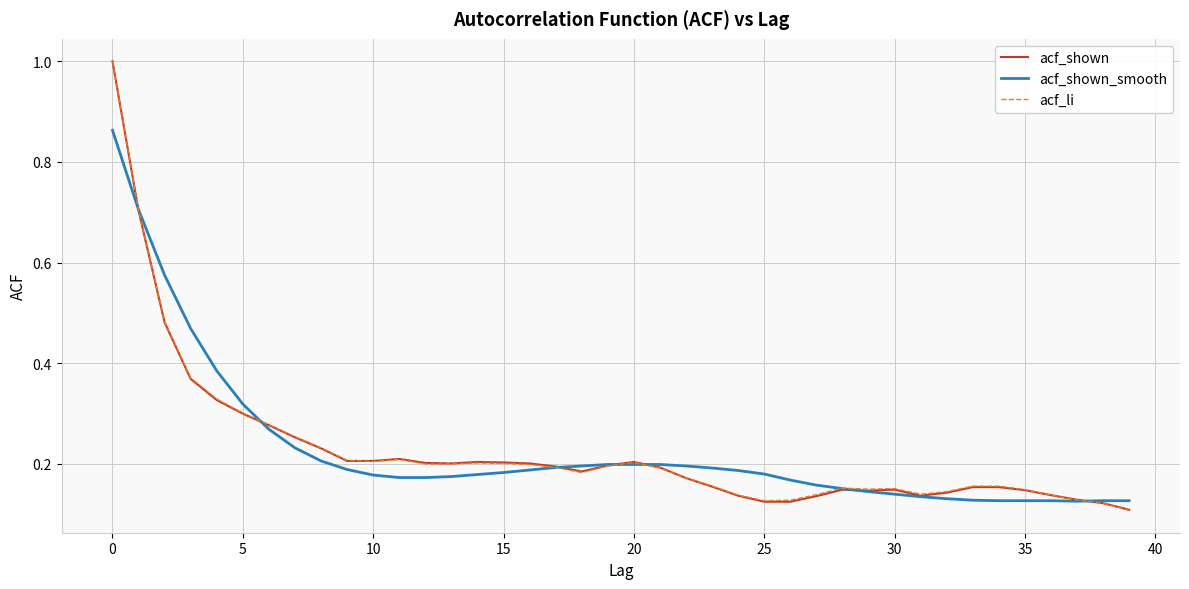

List the series in order of their overall mean, lowest first.

acf_shown, acf_li, acf_shown_smooth